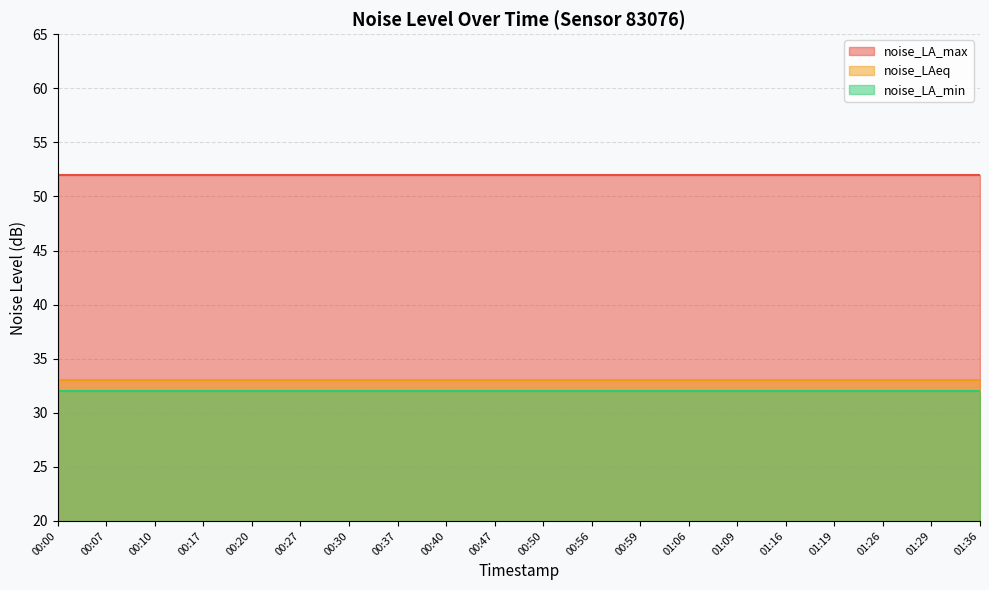

What is the sum of all noise_LA_min values?

640